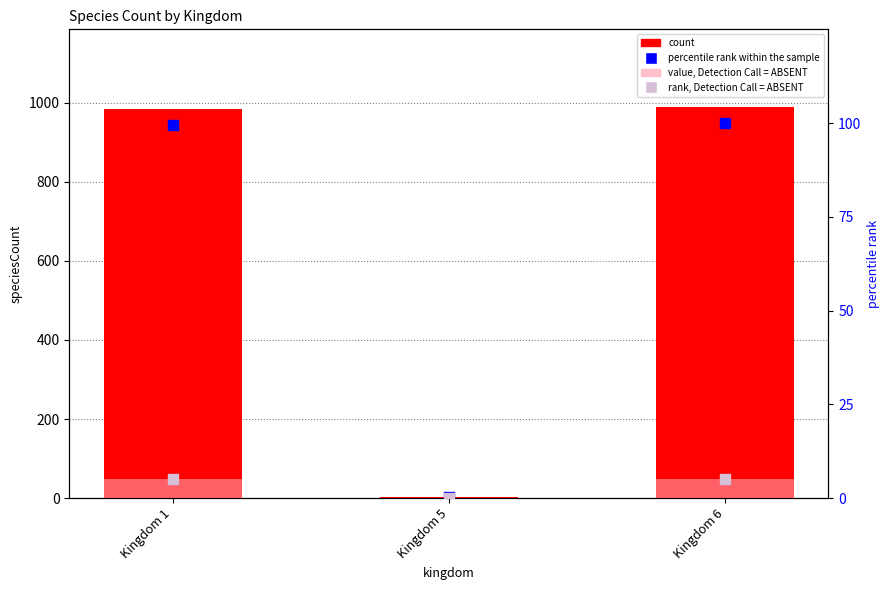

Which series has the largest Y range (max minus min)?

count